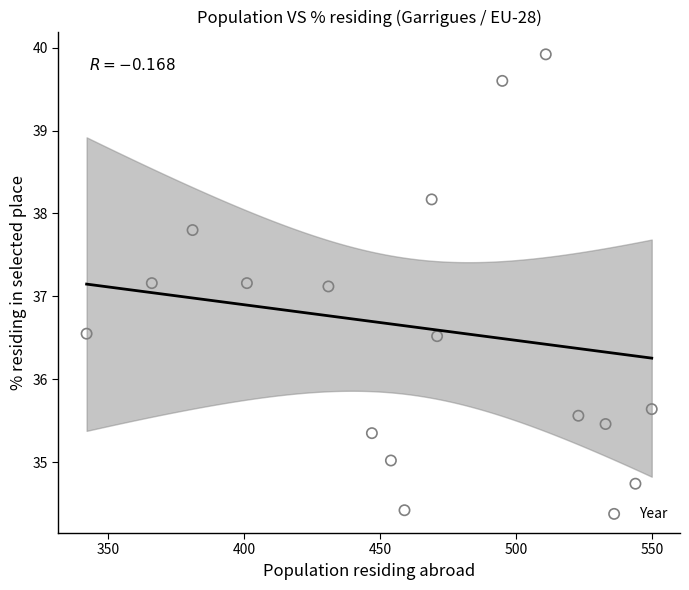

What is the range of X values (max minus min)?

208.0